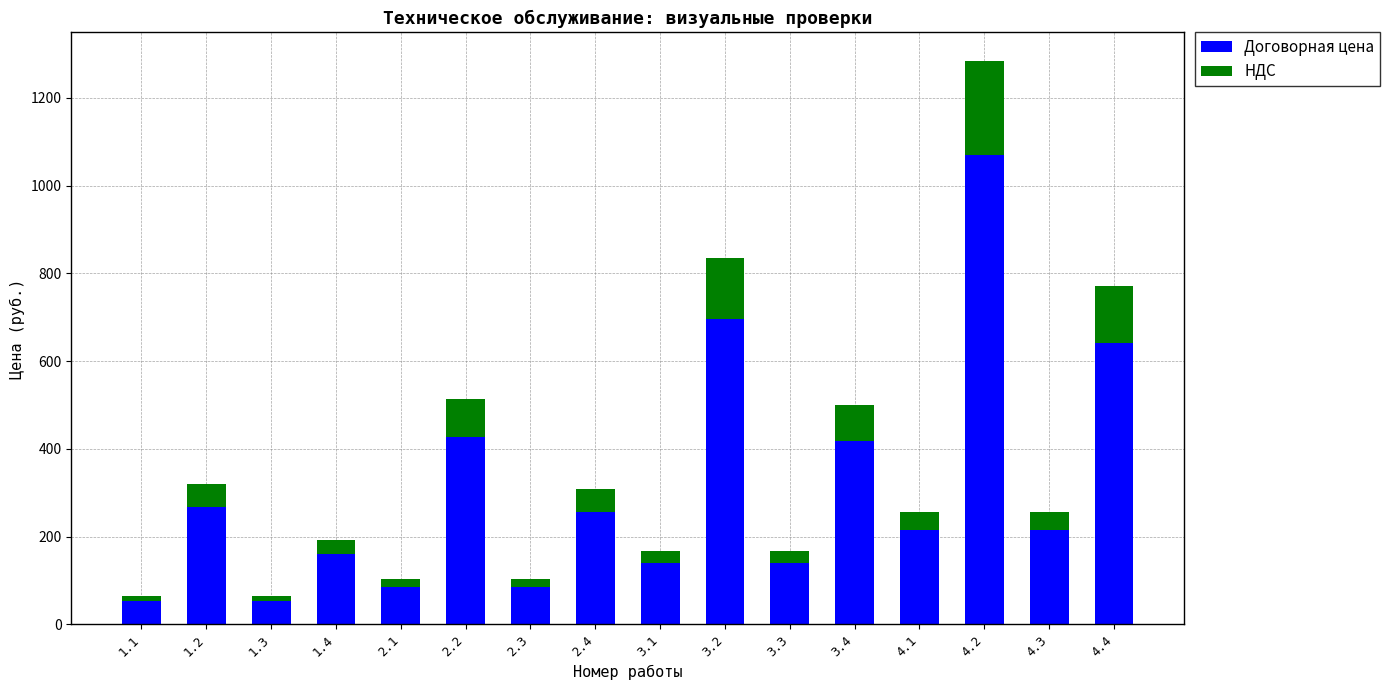

At which category is the sum across all series the highest?

4.2